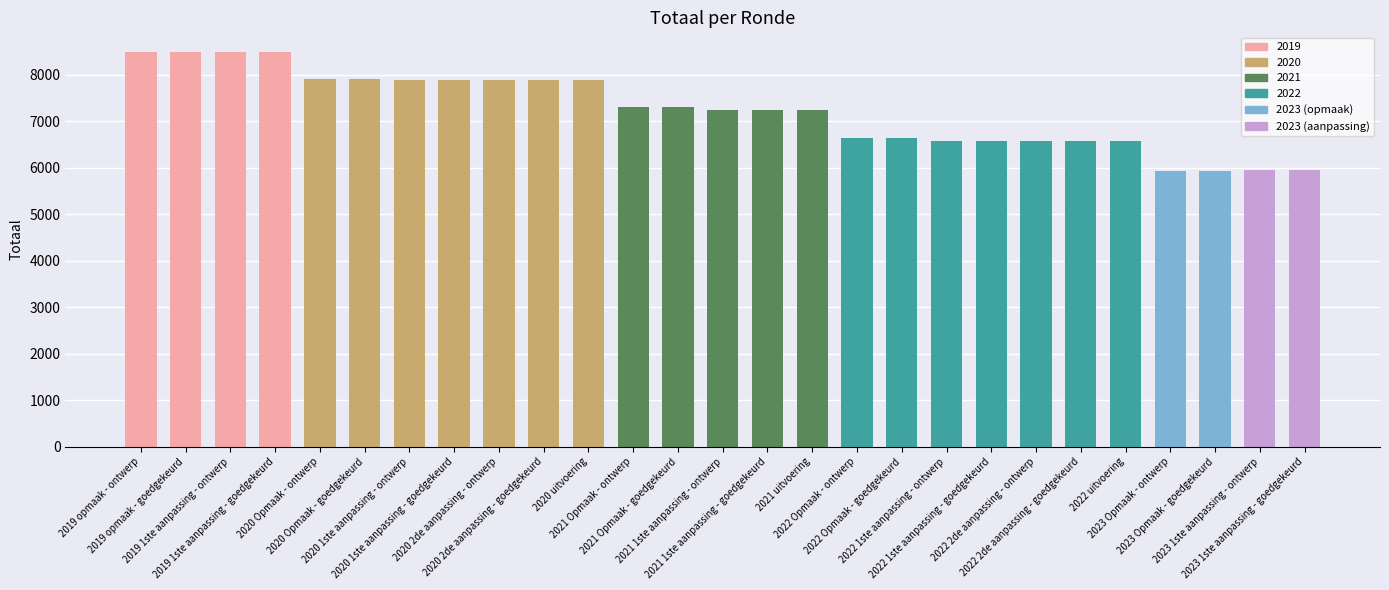

What is the greatest value displayed?

8493